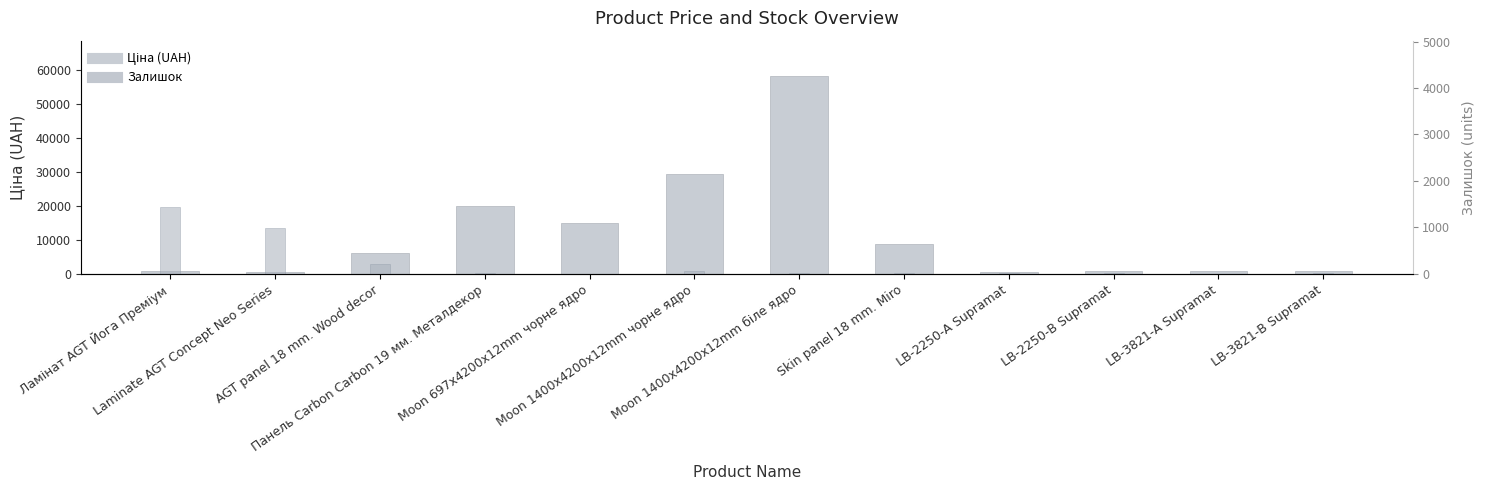

List the labels in order of Ціна (UAH) value, largest first.

Moon 1400x4200x12mm біле ядро, Moon 1400x4200x12mm чорне ядро, Панель Carbon Carbon 19 мм. Металдекор, Moon 697x4200x12mm чорне ядро, Skin panel 18 mm. Miro, AGT panel 18 mm. Wood decor, LB-3821-А Supramat, LB-3821-В Supramat, Ламінат AGT Йога Преміум, LB-2250-В Supramat, Laminate AGT Concept Neo Series, LB-2250-А Supramat